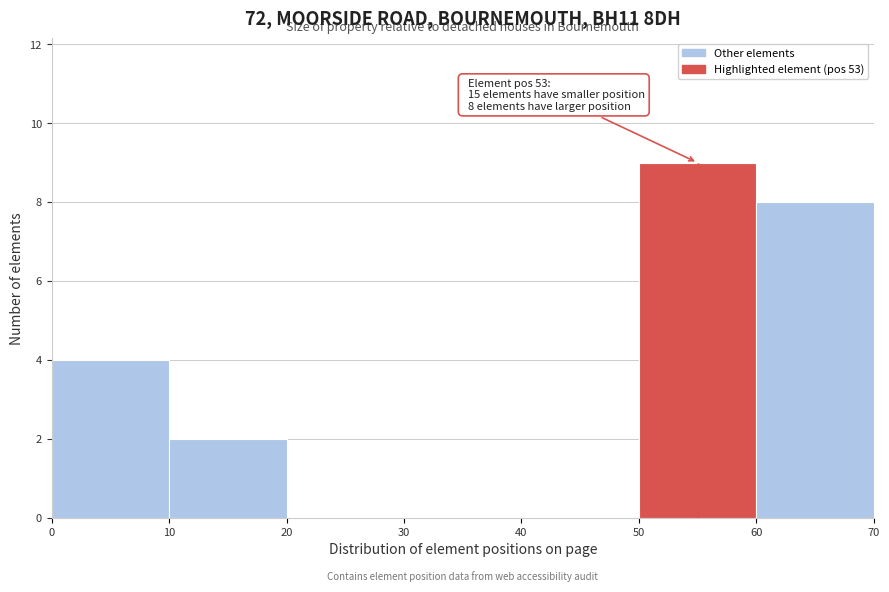

Which range on the x-axis has the tallest bar?

50 to 60